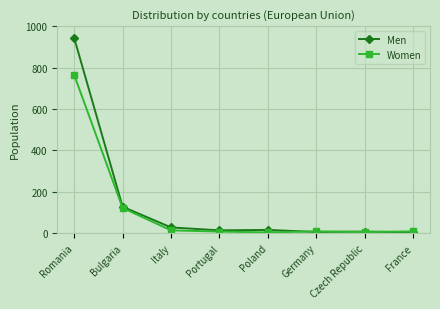

Which label corresponds to the largest value in the chart?

Romania